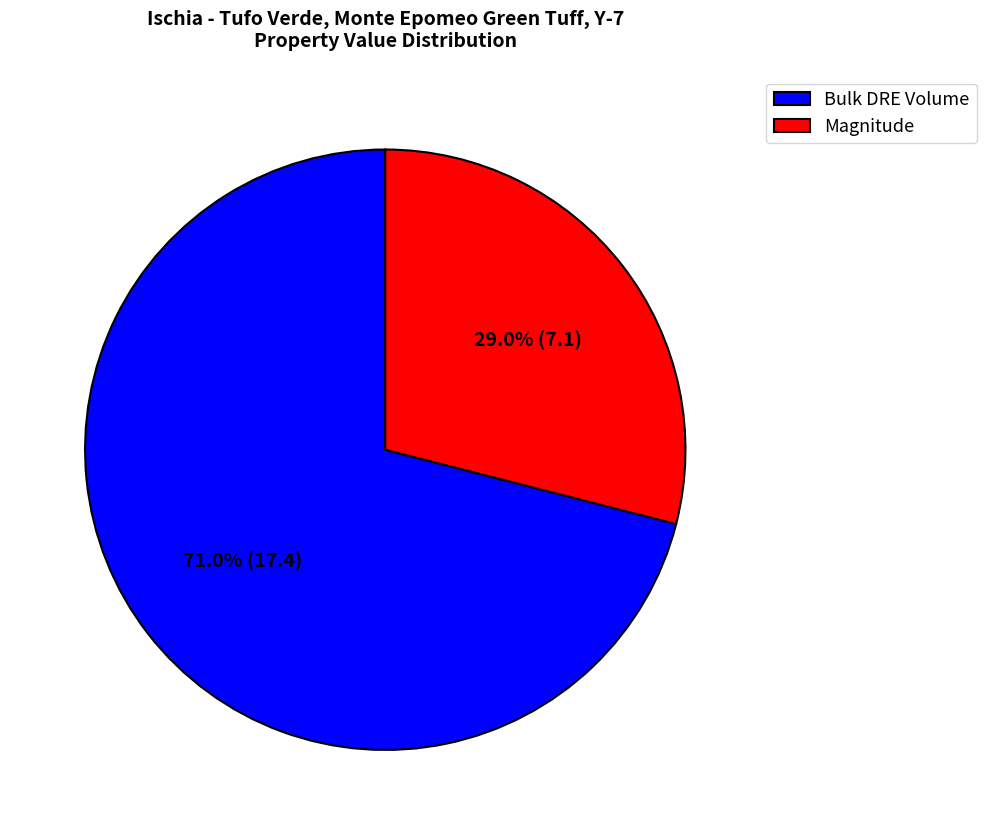

How many slices are in this pie chart?

2